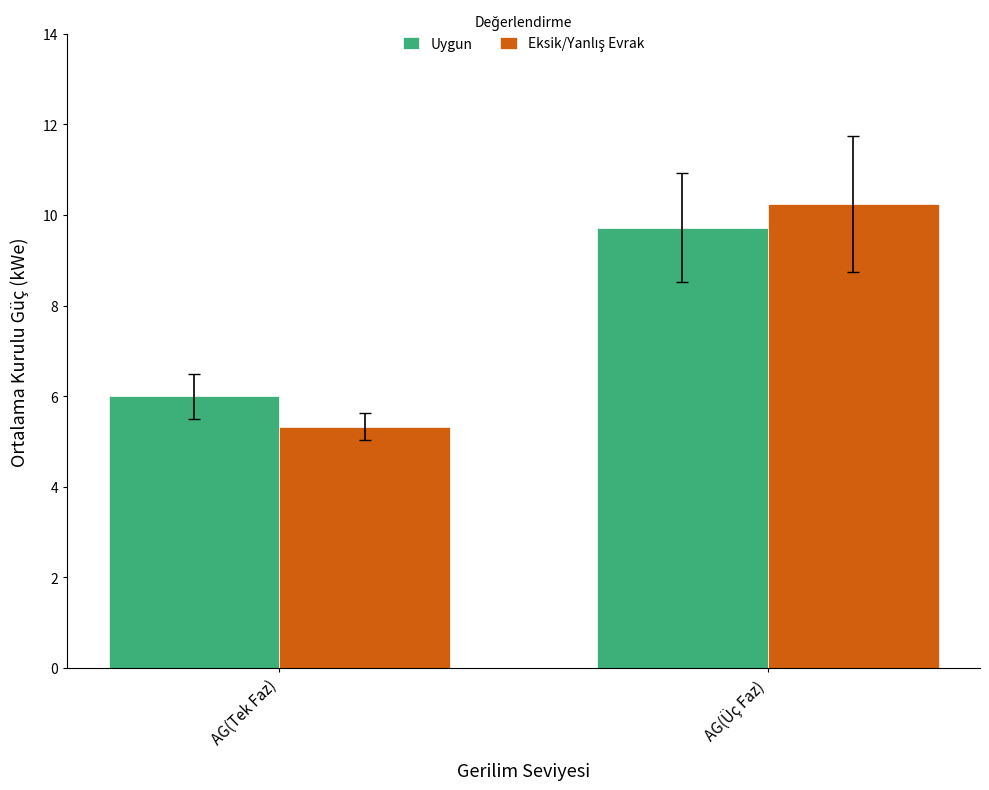

At which category is the sum across all series the highest?

AG(Üç Faz)